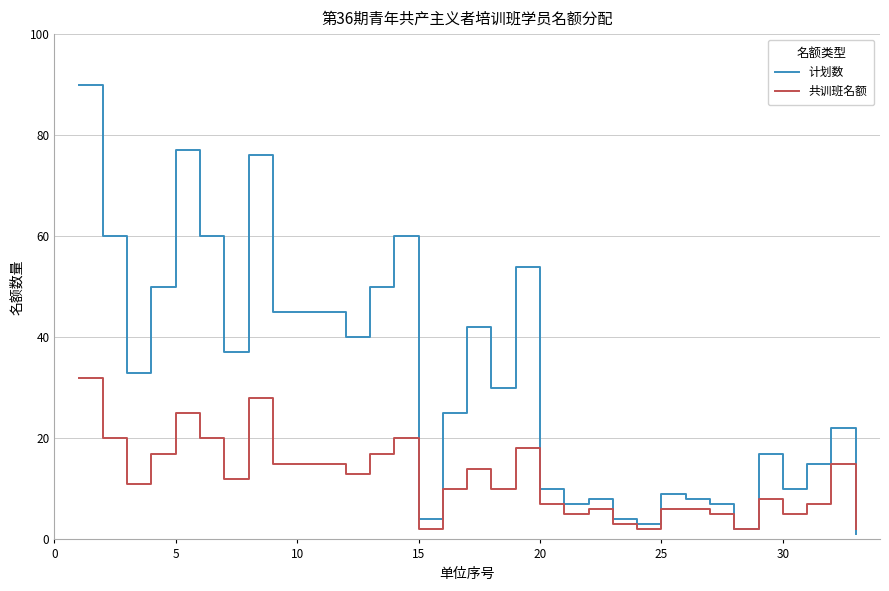

Rank the series by their maximum value, from lowest to highest.

共训班名额, 计划数